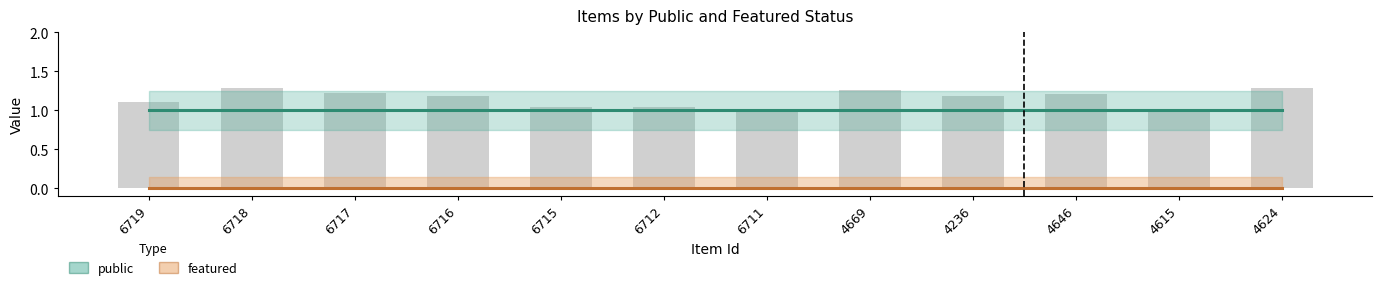

At how many categories does at least one series exceed 0?

12